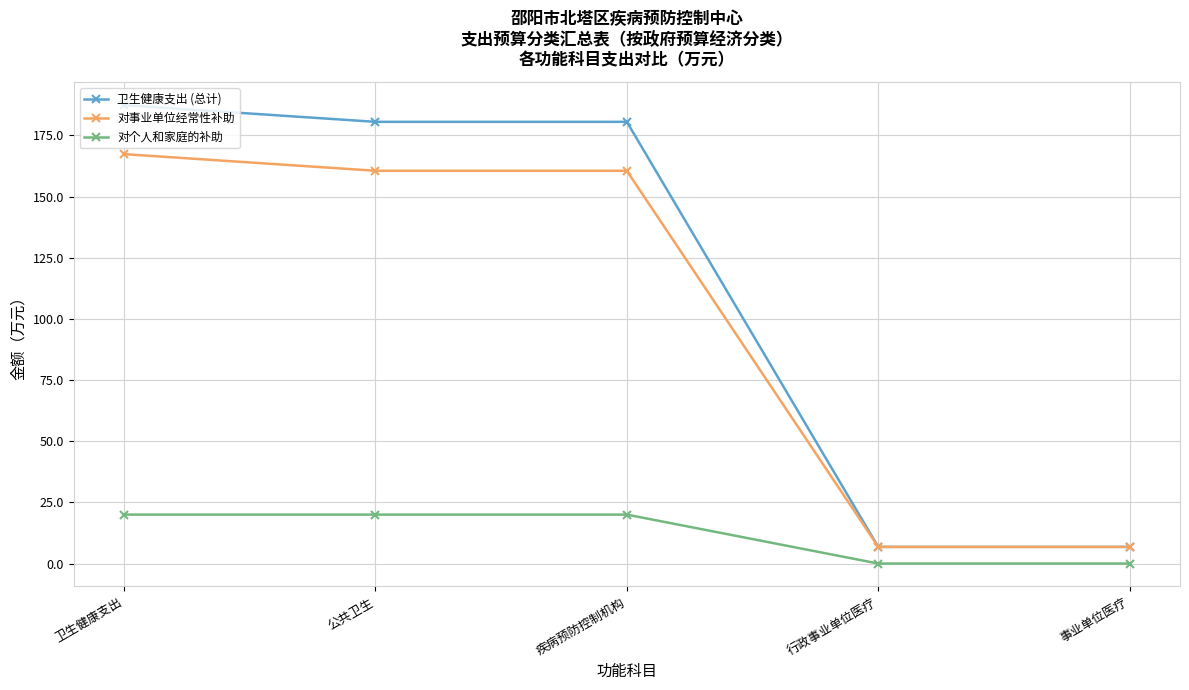

Which series has the largest total across all categories?

卫生健康支出 (总计)